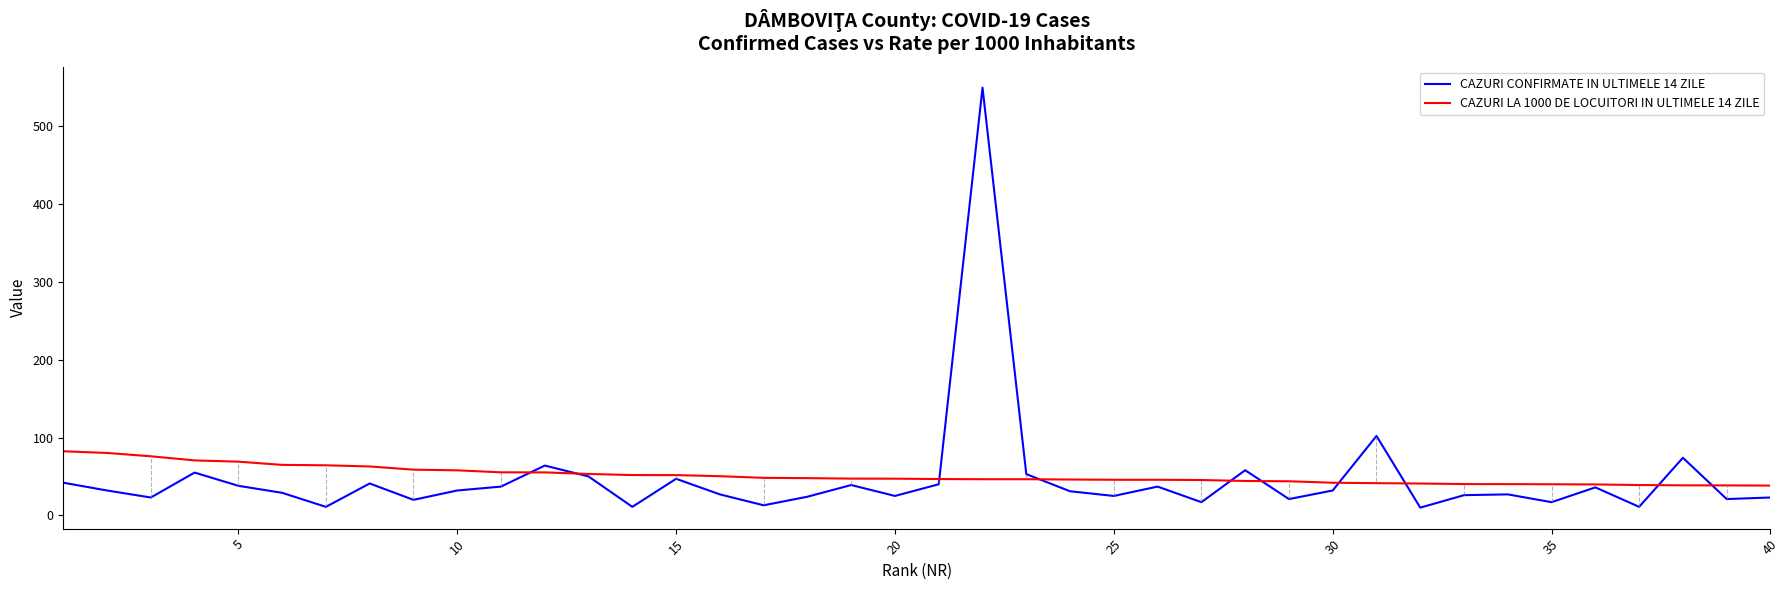

Which series has the largest range (max minus min)?

CAZURI CONFIRMATE IN ULTIMELE 14 ZILE